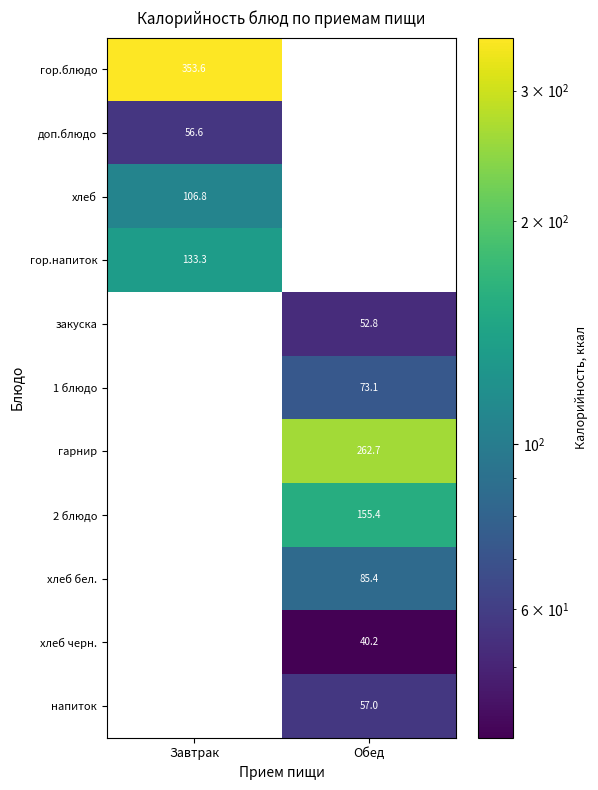

Is the value of напиток at Обед greater than the value of гор.блюдо at Завтрак?

No